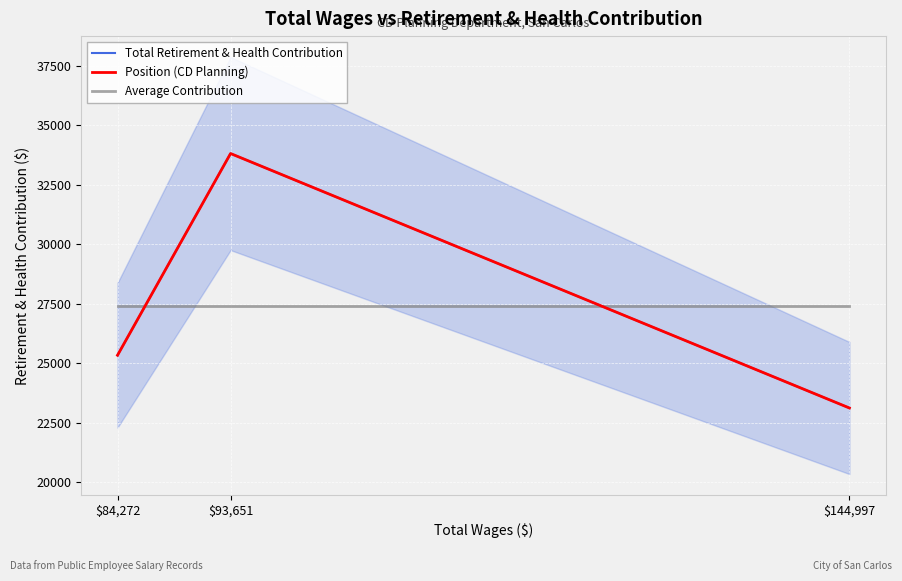

Is the value of Average Contribution at $93,651 greater than the value of Position (CD Planning) at $144,997?

Yes